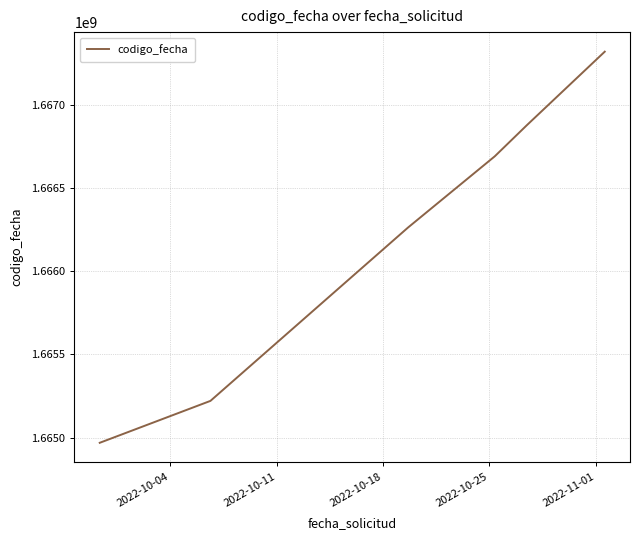

What is the greatest value displayed?

1667320935